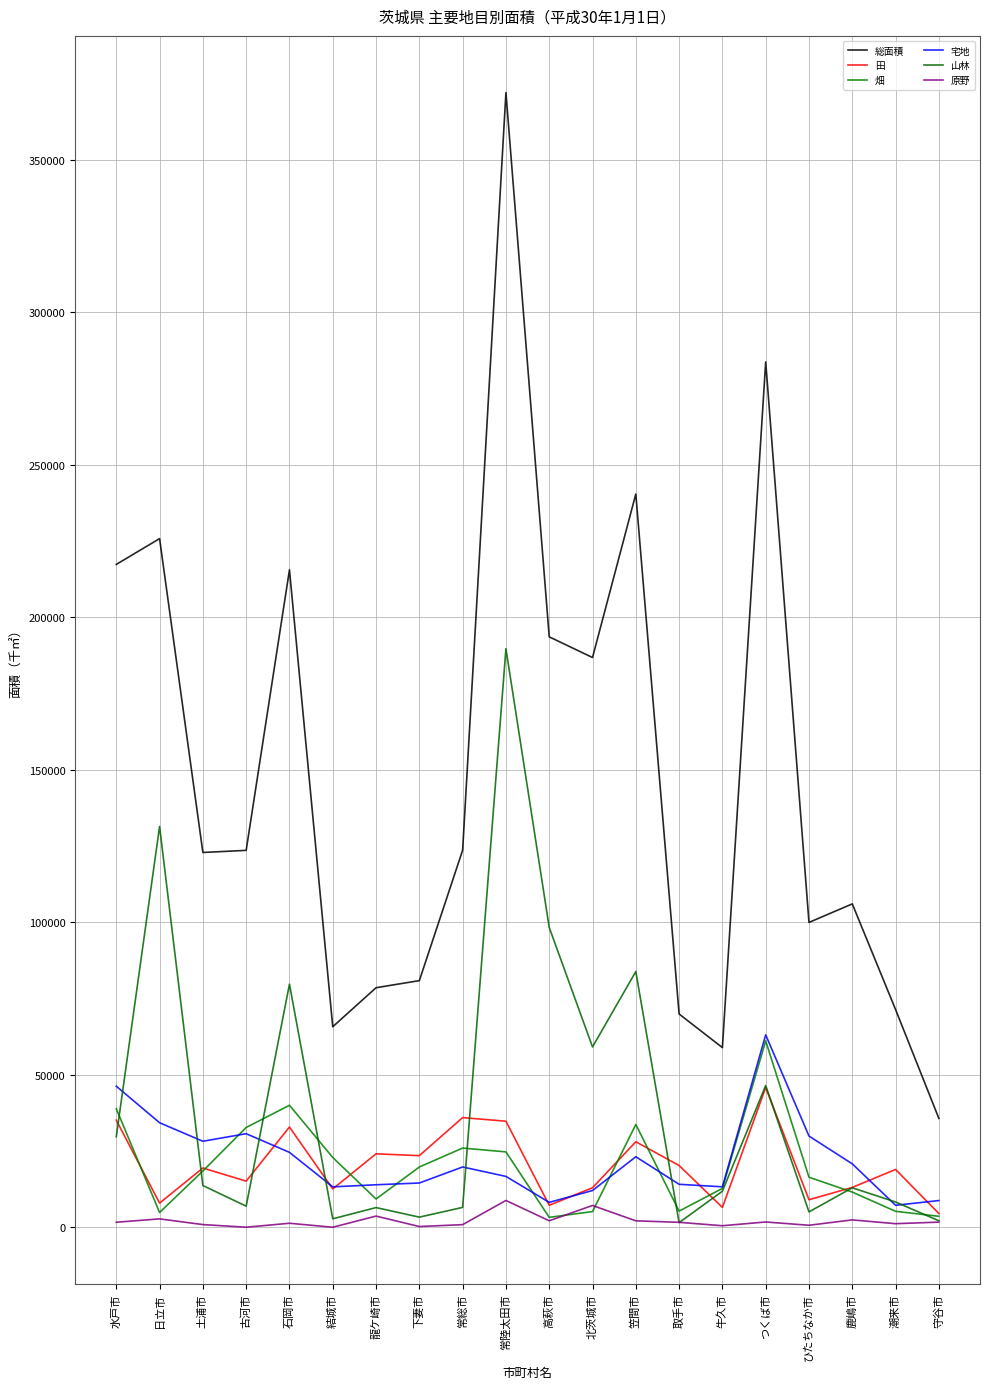

What are all the series names shown in the legend?

総面積, 田, 畑, 宅地, 山林, 原野